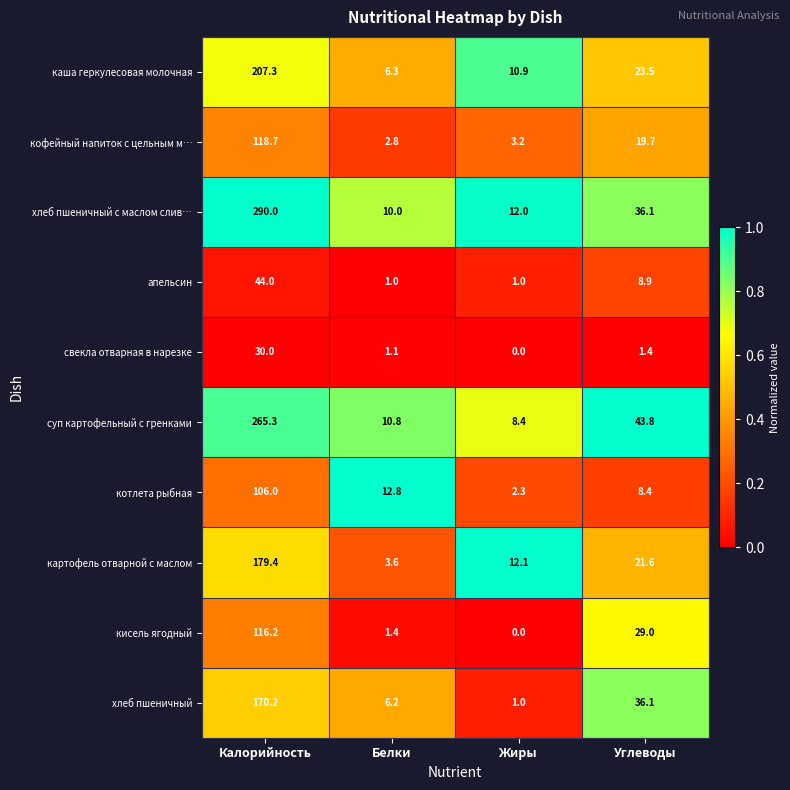

The value of хлеб пшеничный at Калорийность is 80.2. True or false?

False